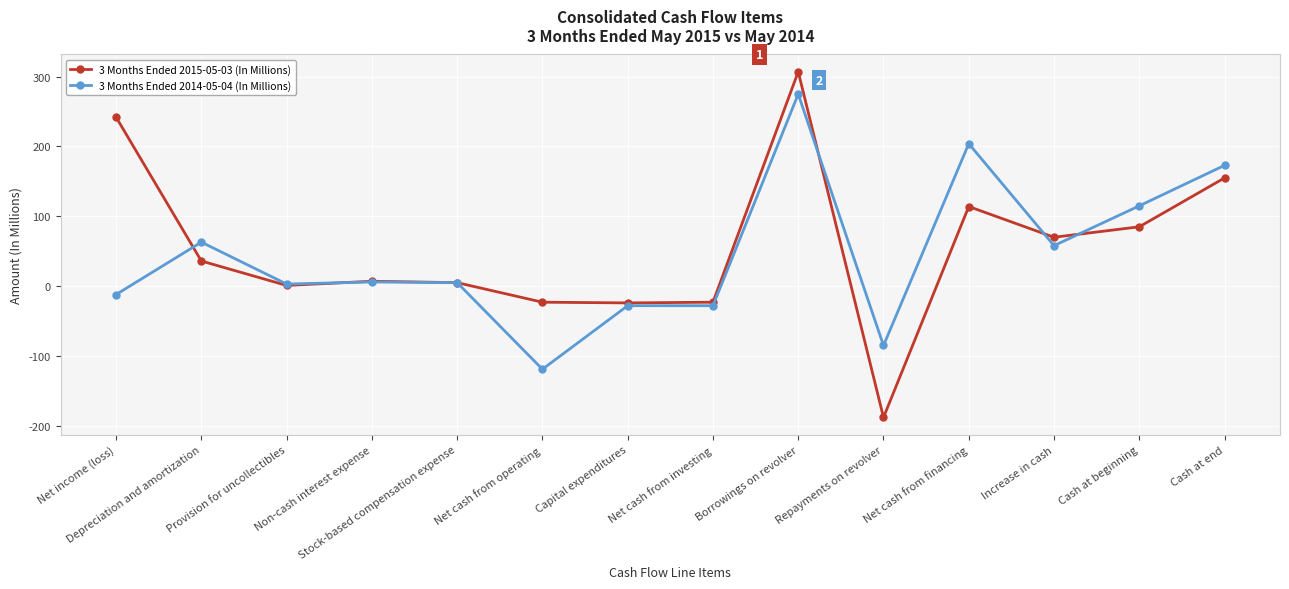

Does the chart have visible grid lines?

Yes